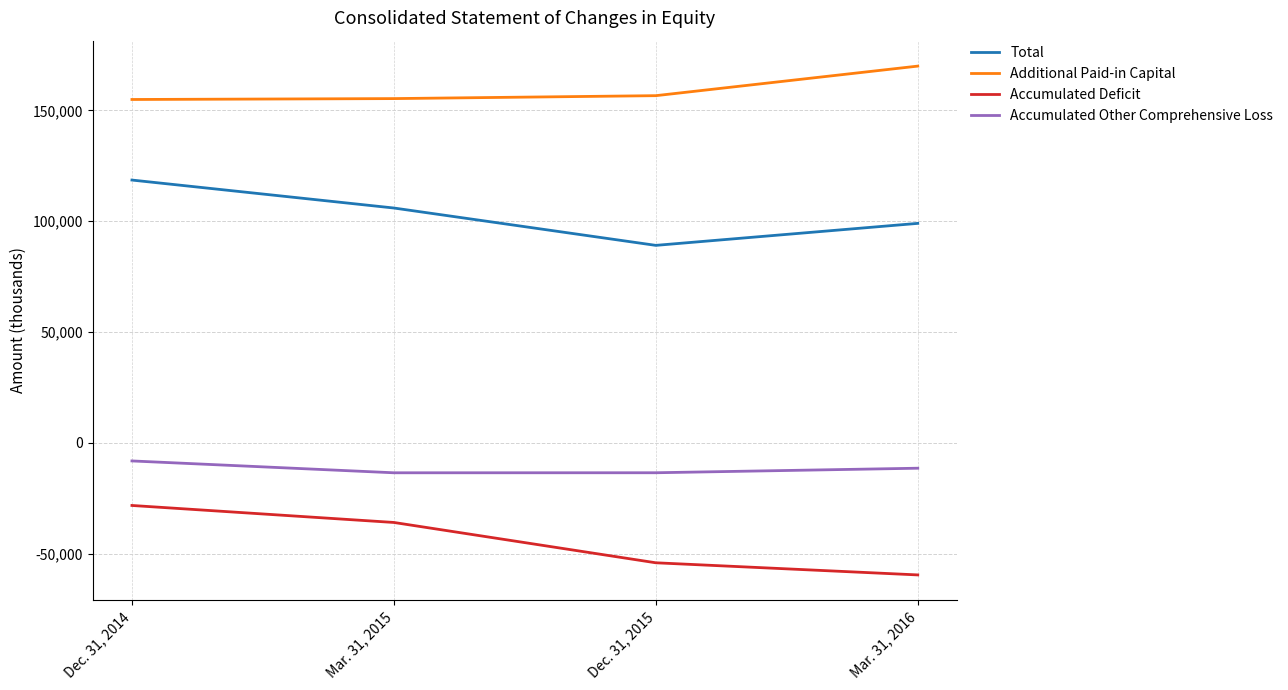

At Mar. 31, 2016, list the series in order from largest to smallest.

Additional Paid-in Capital, Total, Accumulated Other Comprehensive Loss, Accumulated Deficit